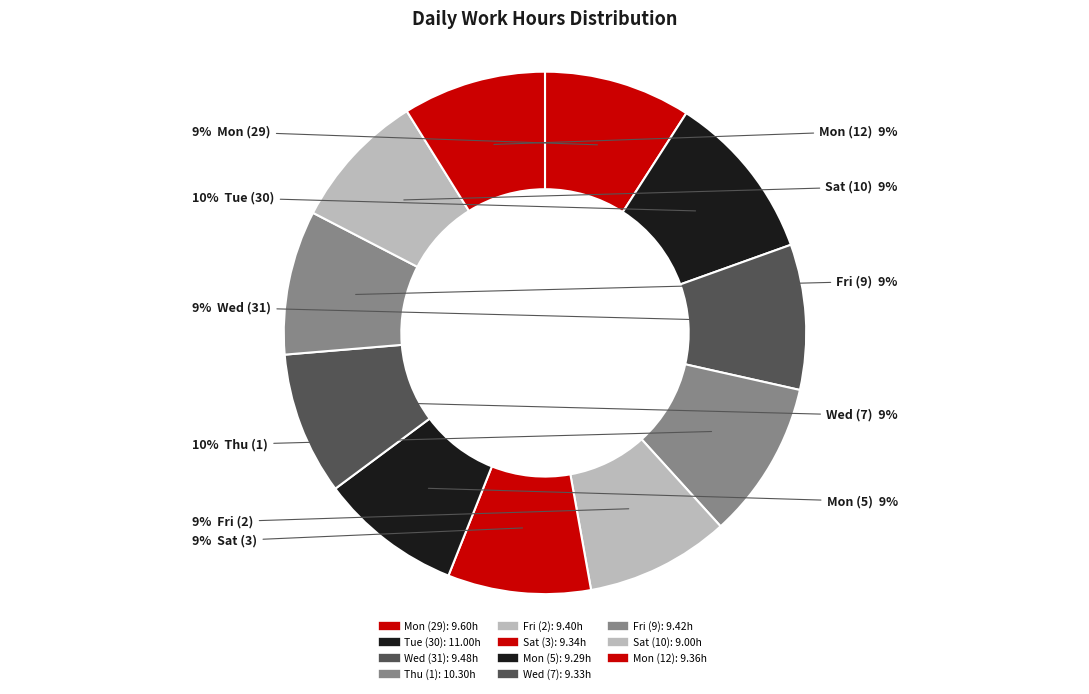

True or false: Fri (2) accounts for 20% of the total.

False